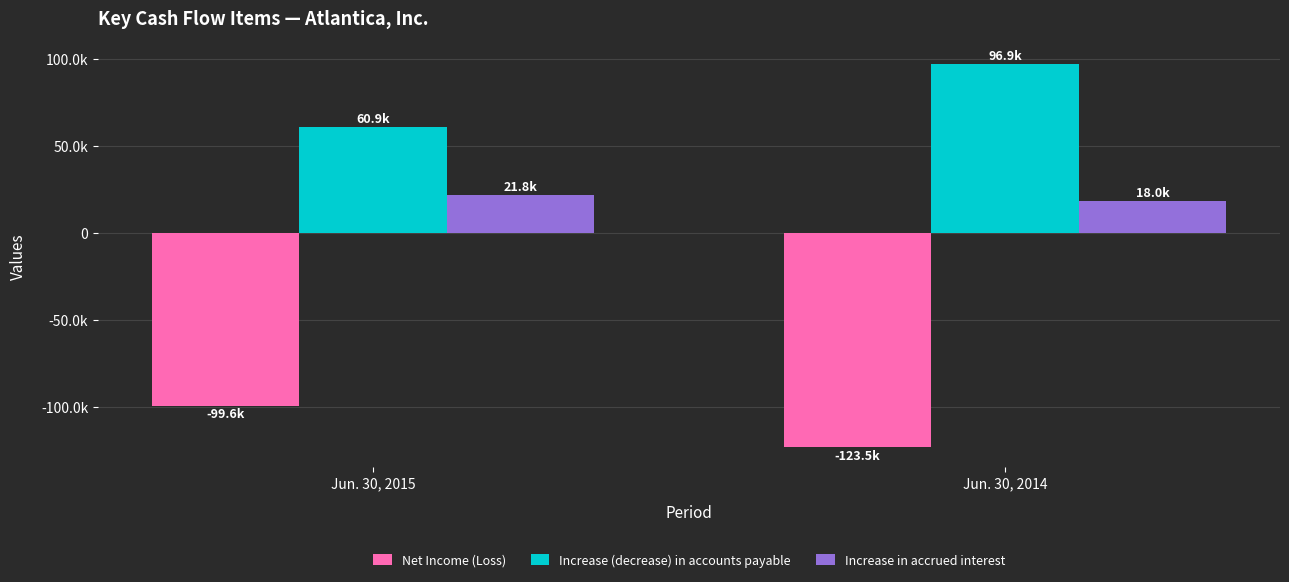

Between Jun. 30, 2015 and Jun. 30, 2014, which series saw the biggest shift?

Increase (decrease) in accounts payable